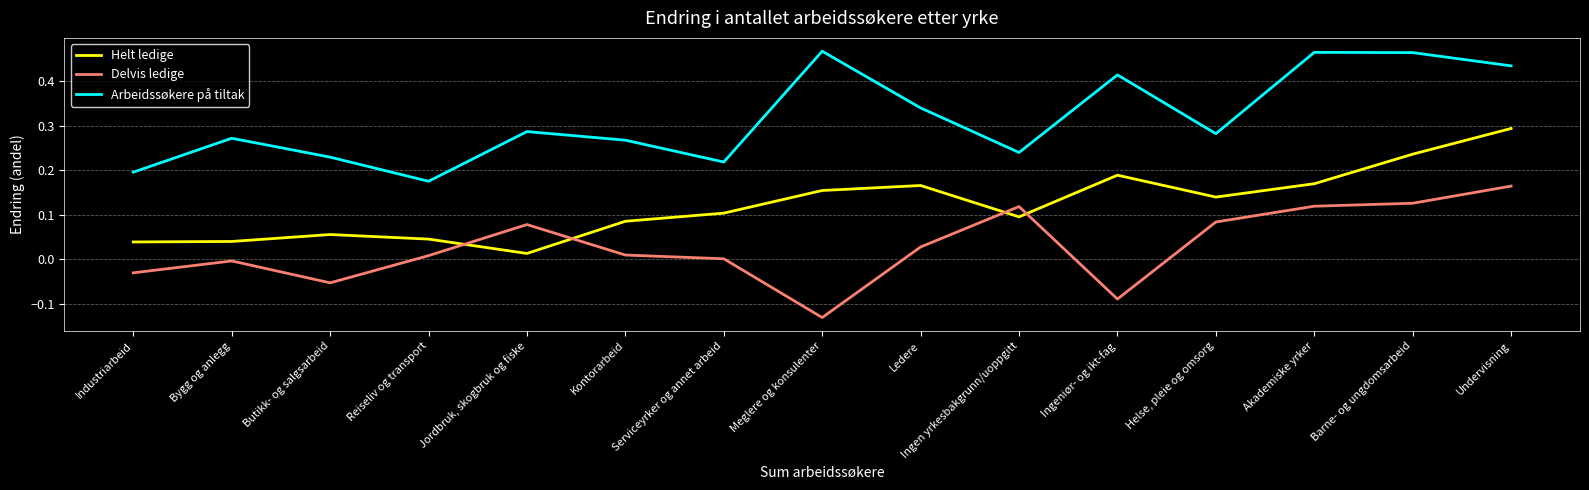

Which category has the lowest value in the Helt ledige series?

Jordbruk, skogbruk og fiske